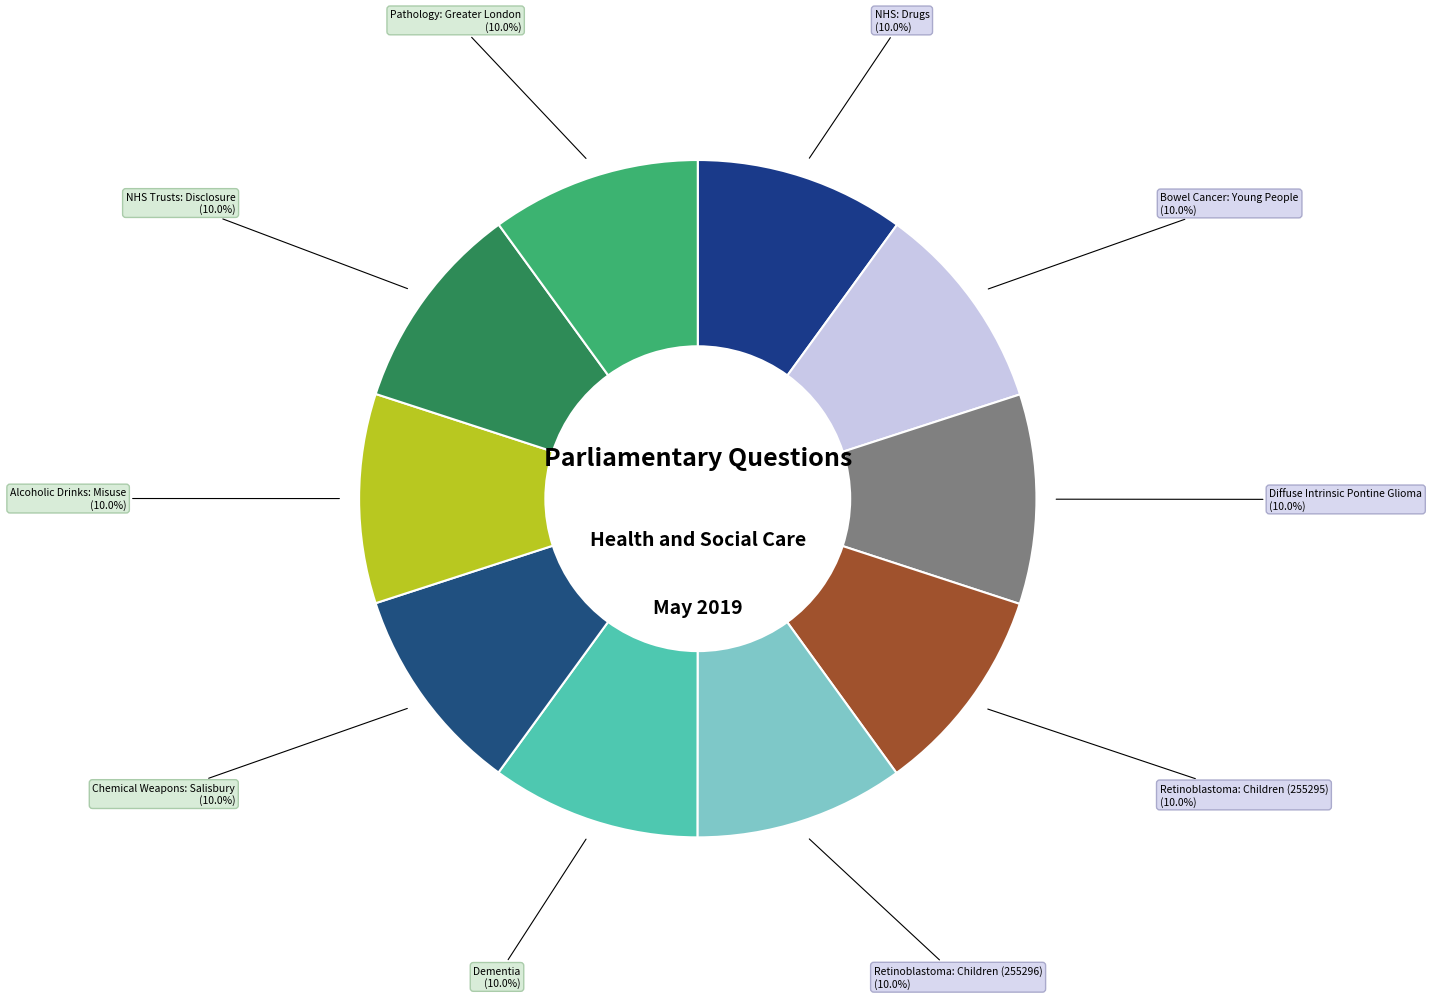

What is the ratio of the value at Dementia to the value at NHS: Drugs?

1.0